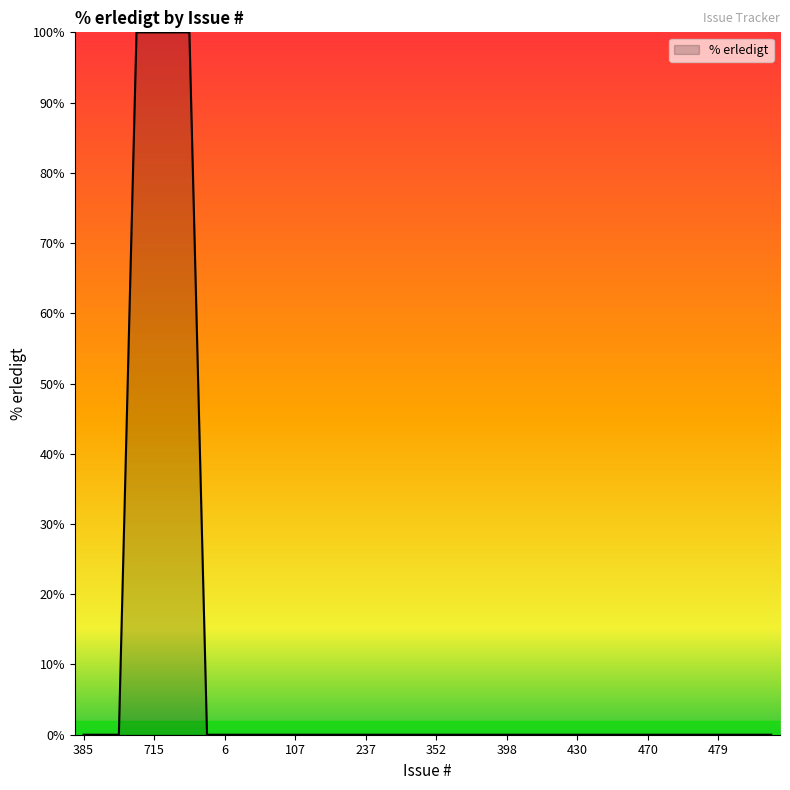

What is the difference between the maximum and minimum values?

100